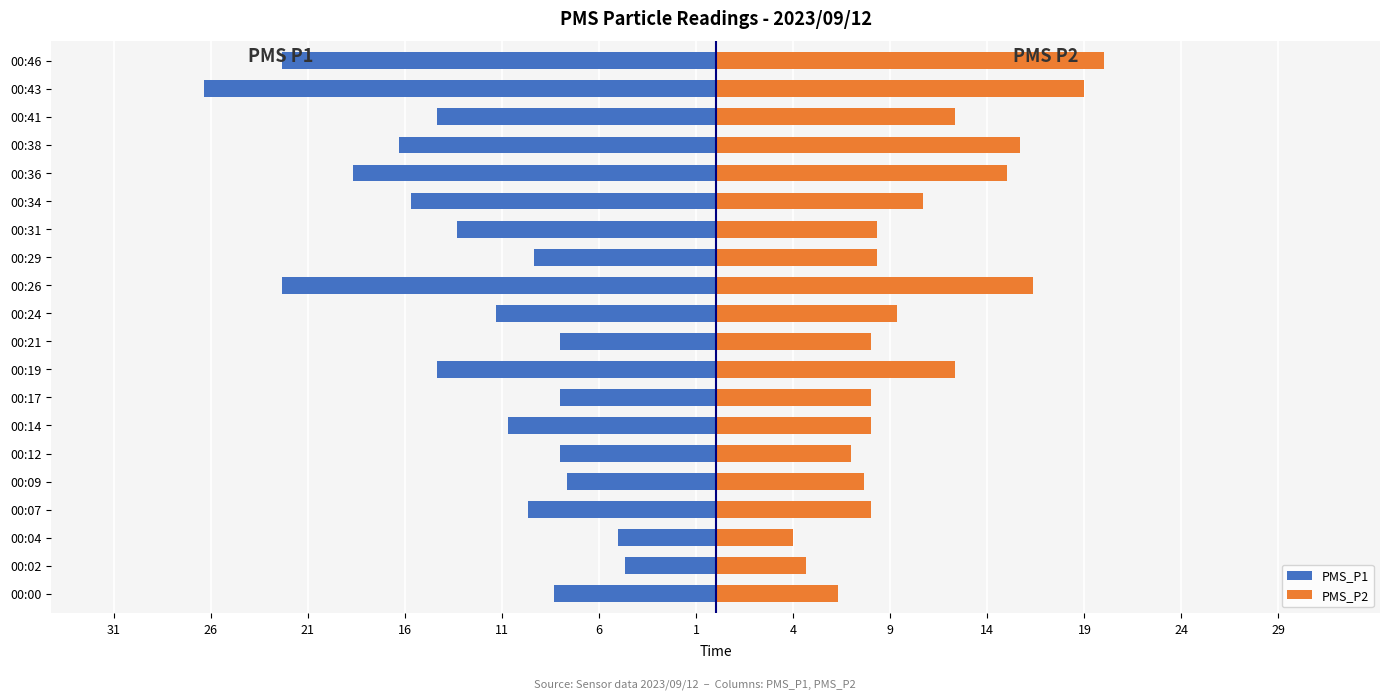

Reading left to right, transcribe all the data shown in this chart.

PMS_P1: -8.3	-4.7	-5.0	-9.7	-7.7	-8.0	-10.7	-8.0	-14.3	-8.0	-11.3	-22.3	-9.3	-13.3	-15.7	-18.7	-16.3	-14.3	-26.3	-22.3
PMS_P2: 6.3	4.7	4.0	8.0	7.7	7.0	8.0	8.0	12.3	8.0	9.3	16.3	8.3	8.3	10.7	15.0	15.7	12.3	19.0	20.0